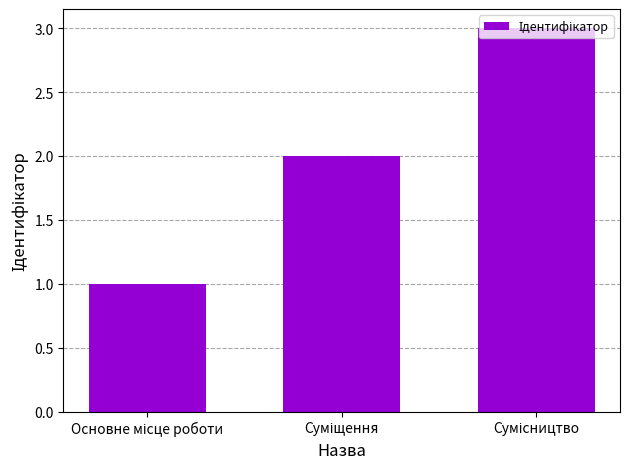

What is the sum of all values?

6